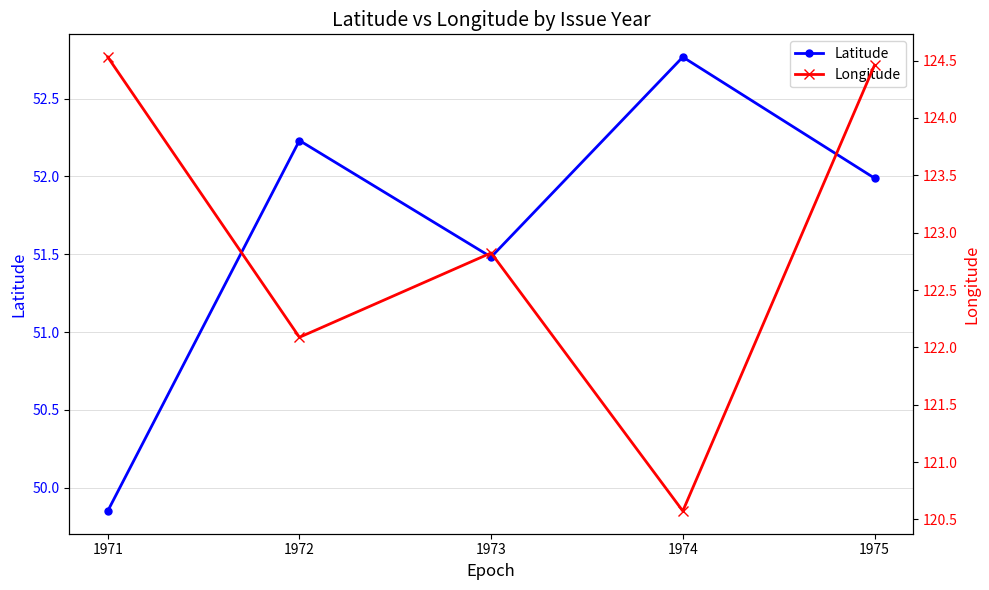

What are all the series names shown in the legend?

Latitude, Longitude